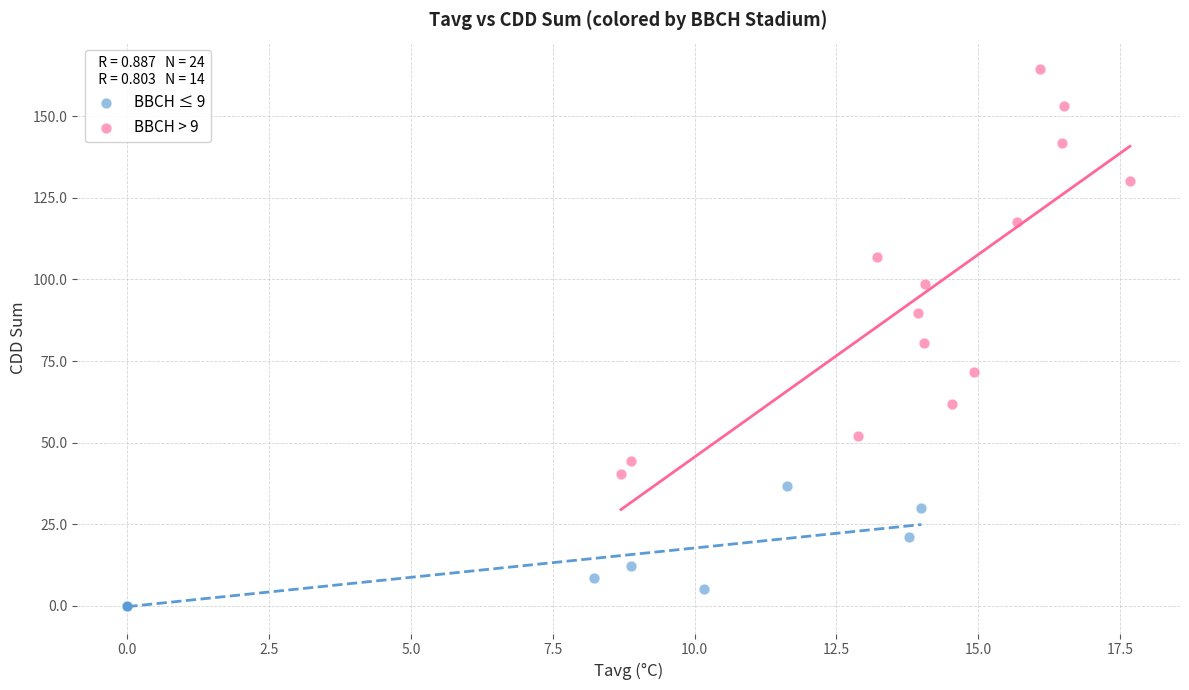

Which series has the largest Y range (max minus min)?

BBCH > 9